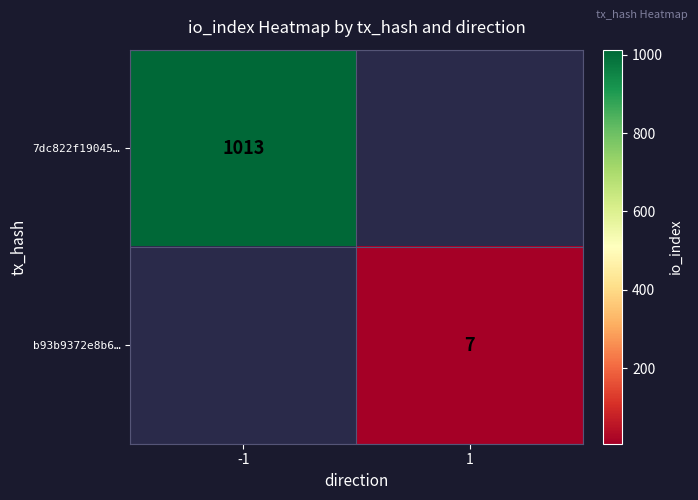

Which category has the lowest value across all series?

1